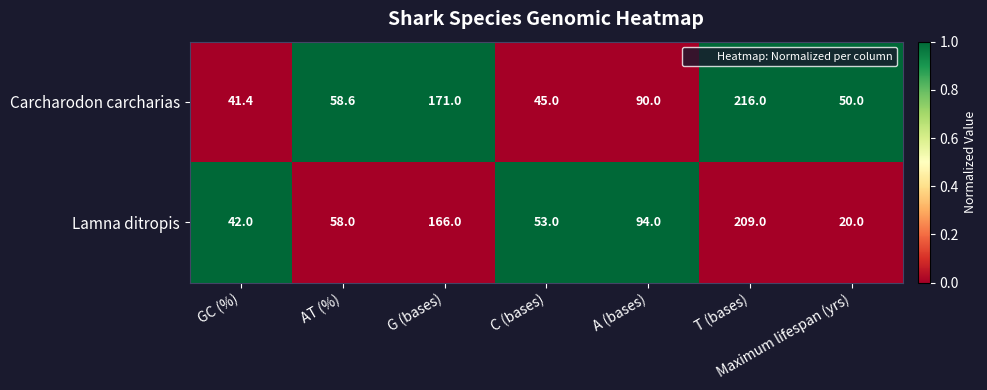

What is the total value across all series at C (bases)?

98.0